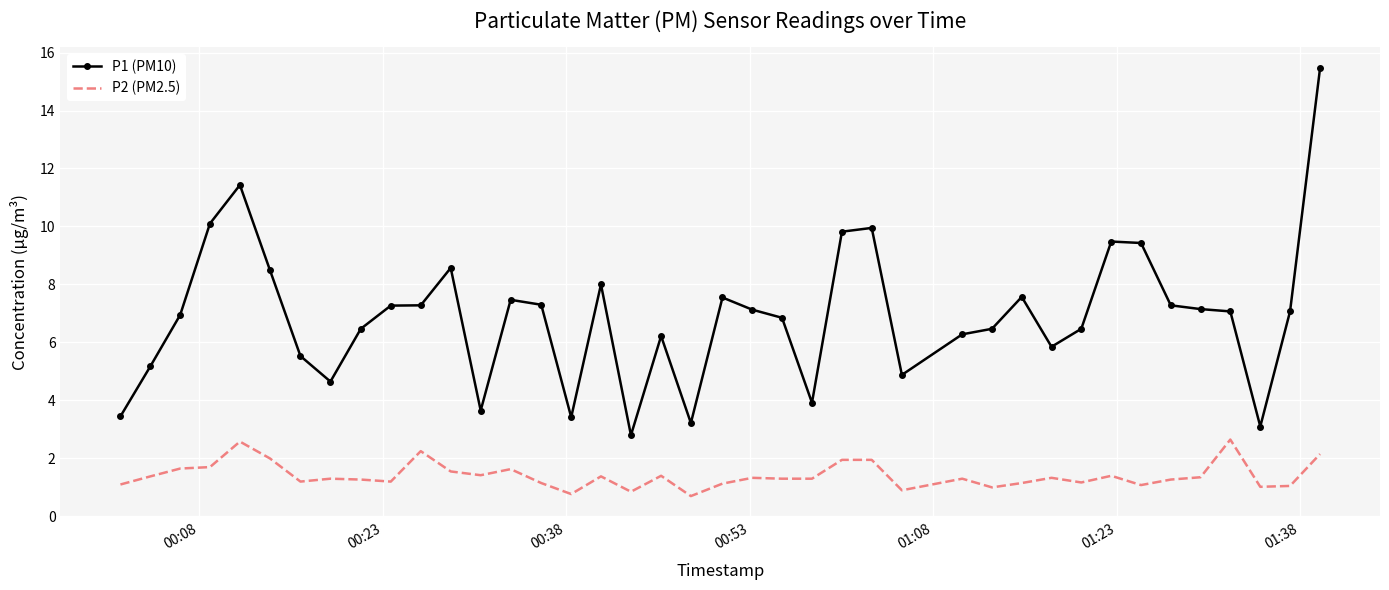

How many categories are shown in the chart?

40